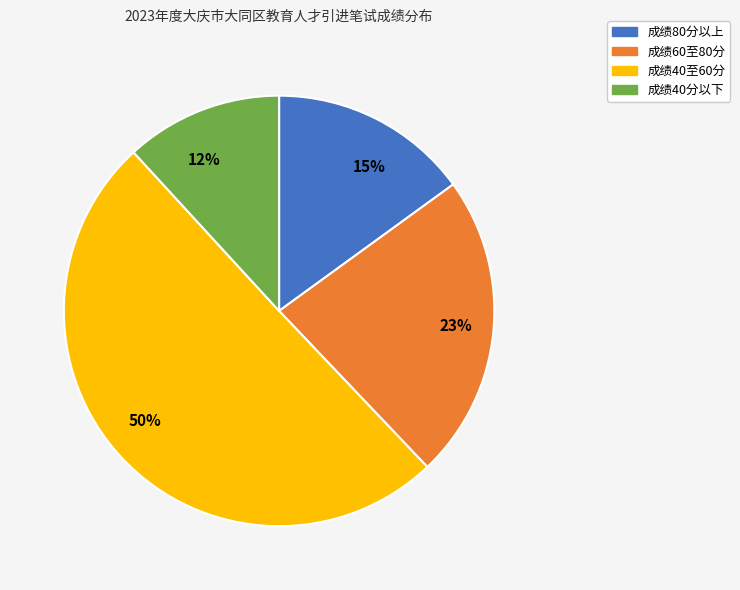

The 23% slice represents 23% of the pie. True or false?

True